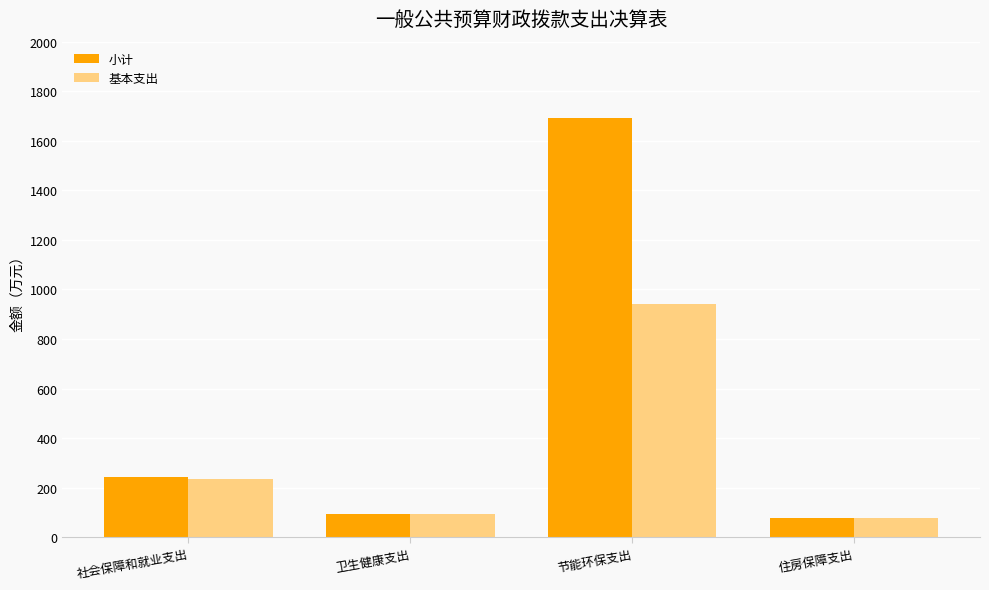

Rank the series by their maximum value, from lowest to highest.

基本支出, 小计